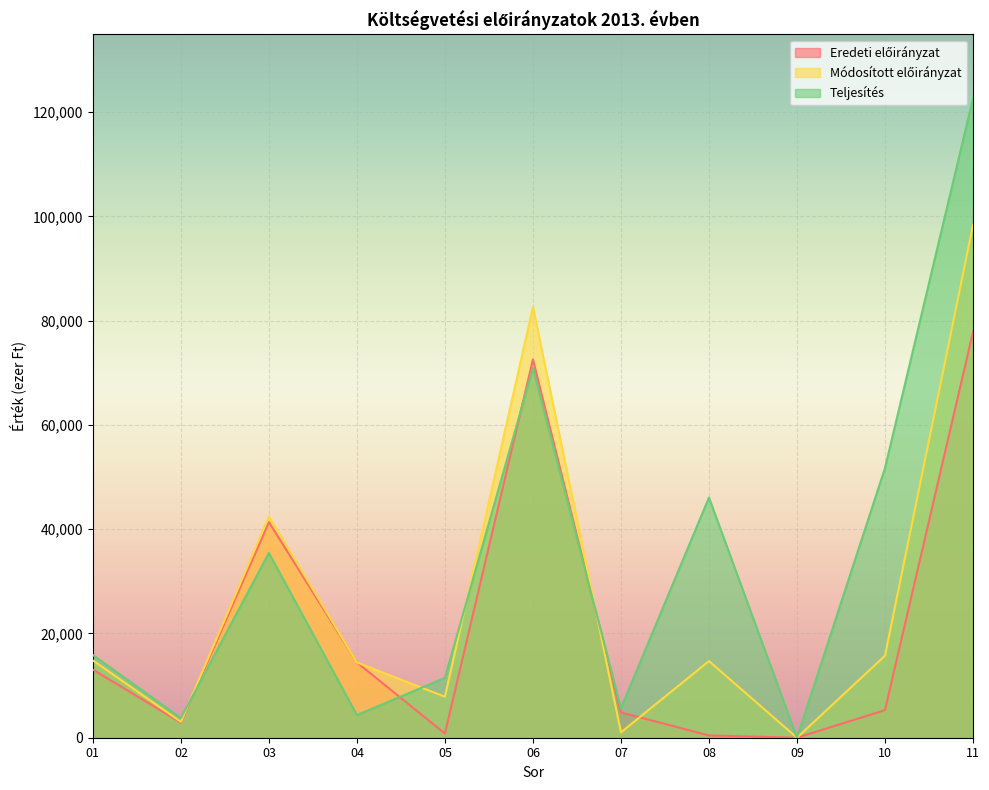

In Teljesítés, how many points are higher than both neighbors (excluding endpoints)?

3